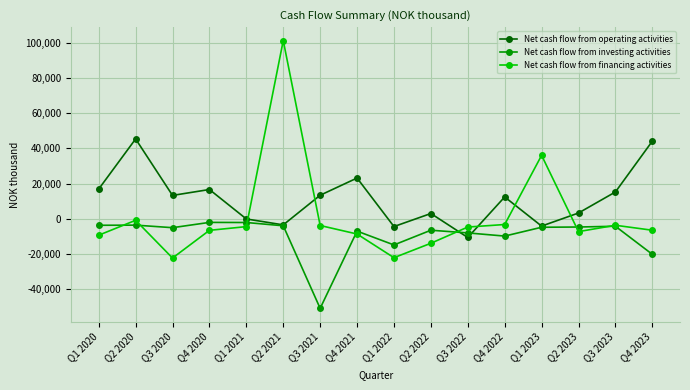

What are all the series names shown in the legend?

Net cash flow from operating activities, Net cash flow from investing activities, Net cash flow from financing activities